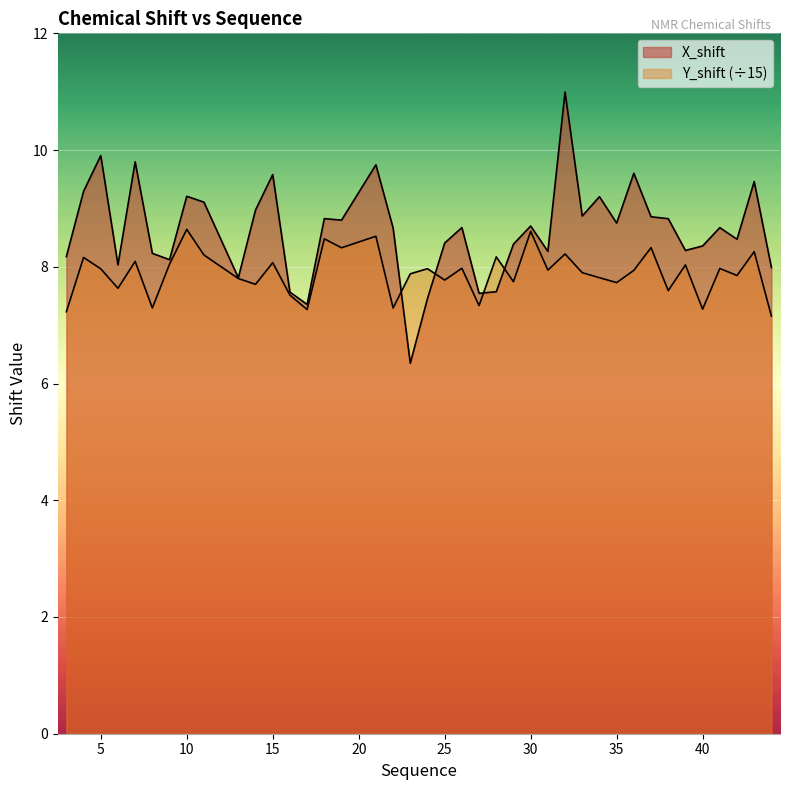

What is the value of the X_shift point at the 18th from the left?

8.7